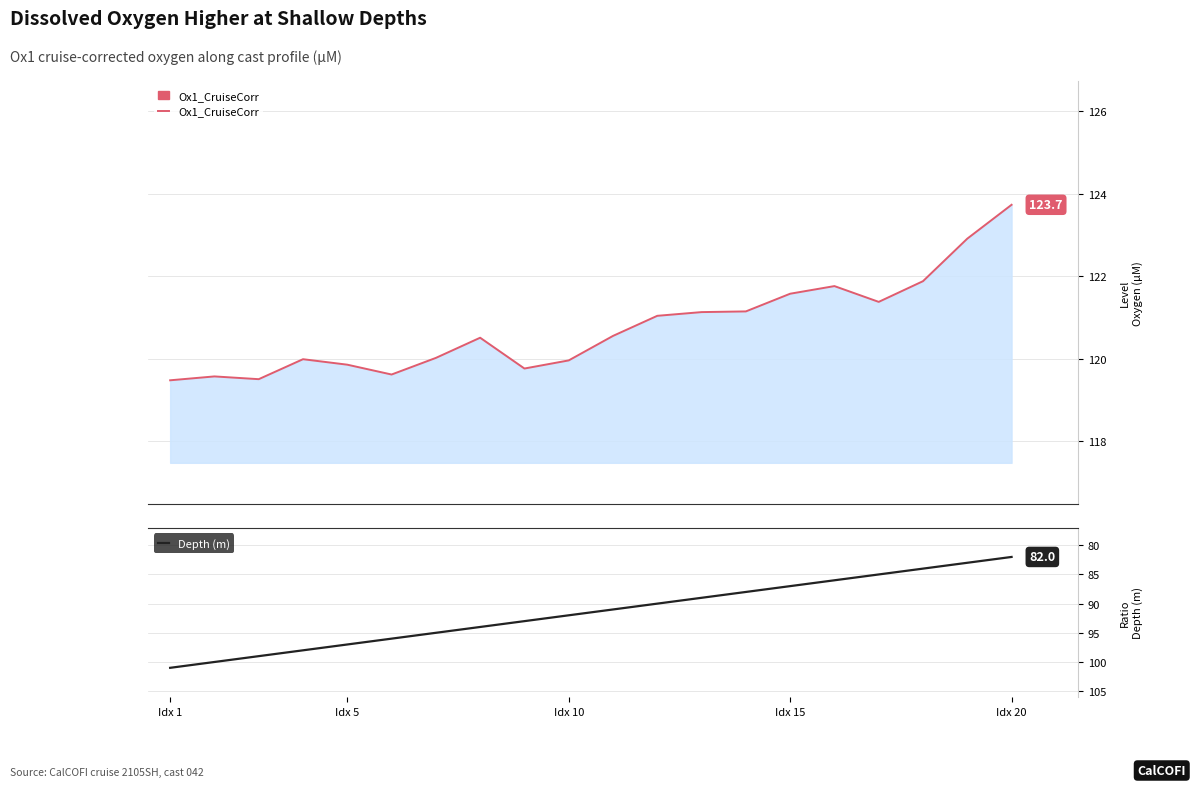

What is the lowest value of the Ox1_CruiseCorr series?

119.5